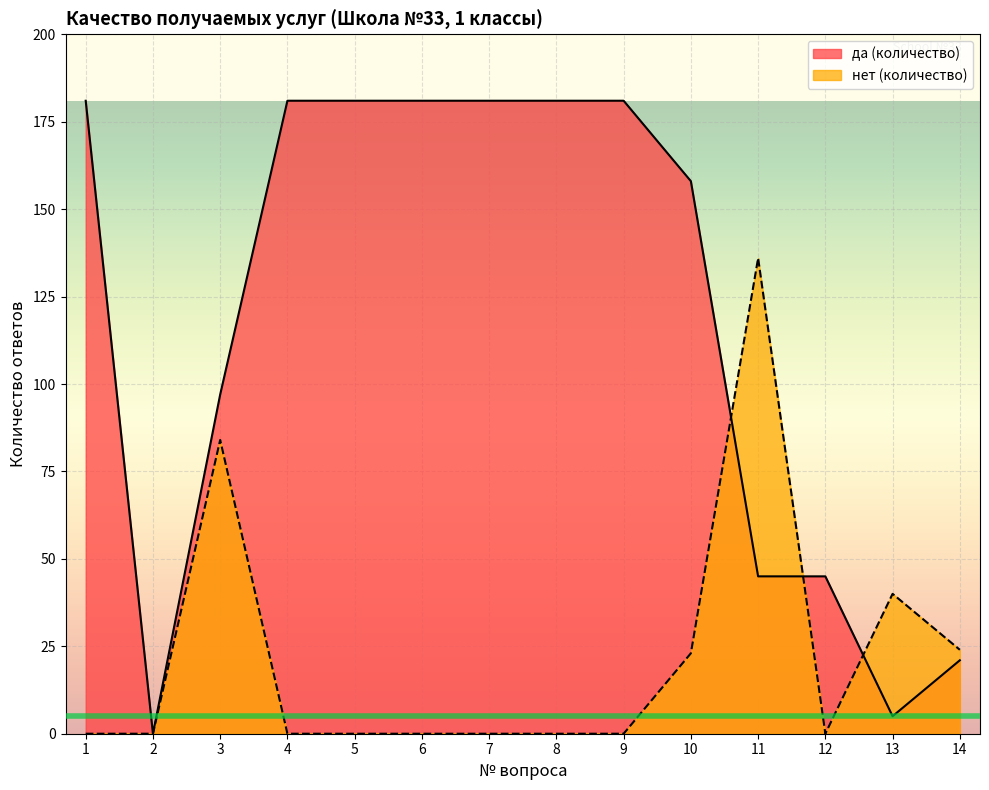

How many lines are shown in the chart?

2